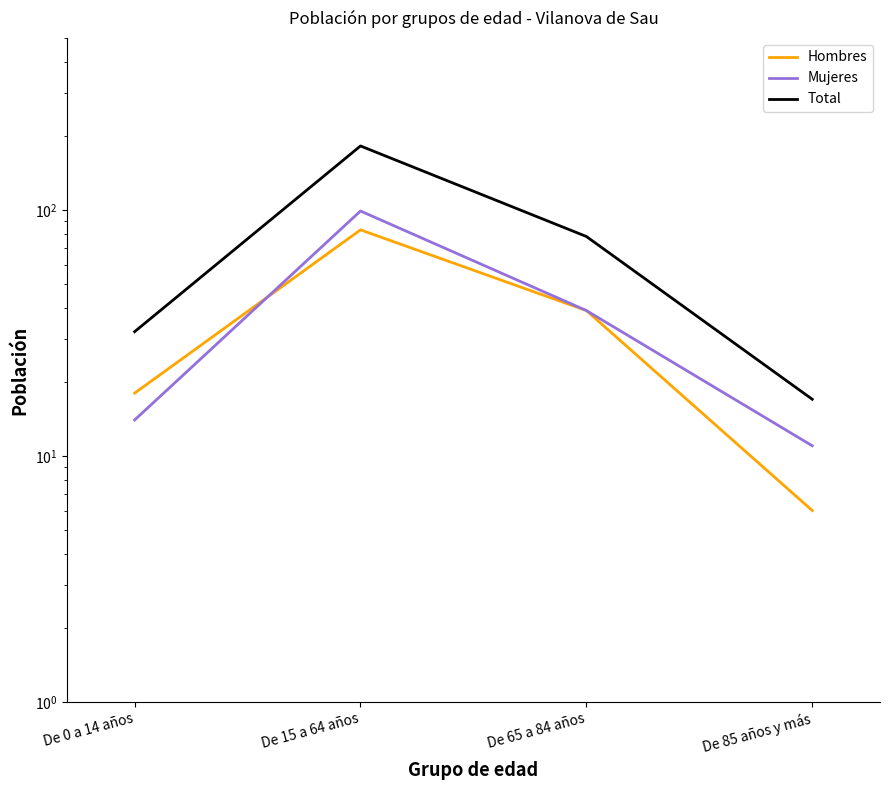

Is the value of Total at De 65 a 84 años greater than the value of Hombres at De 0 a 14 años?

Yes